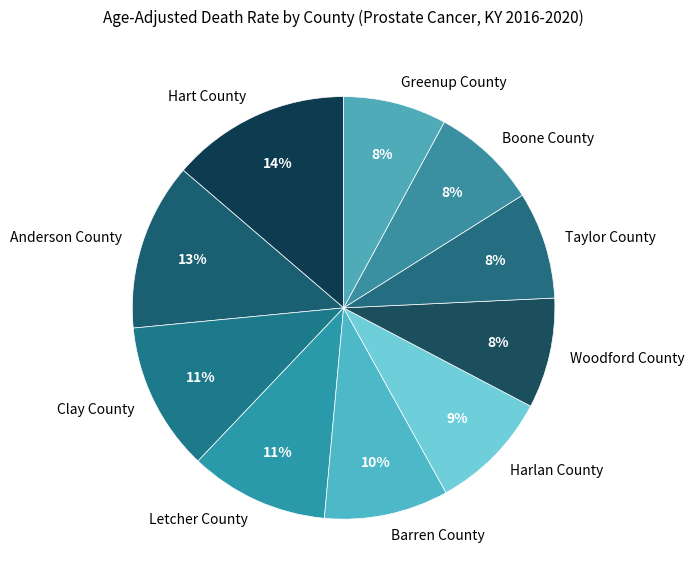

To the nearest percent, what percentage of the pie is Hart County?

14%